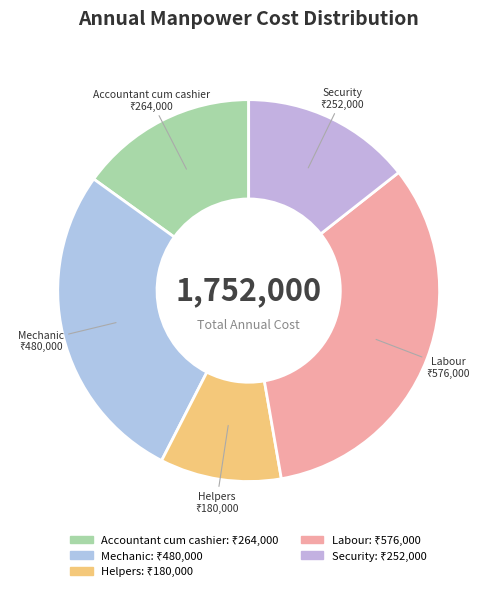

What is the largest slice in the pie chart?

Labour